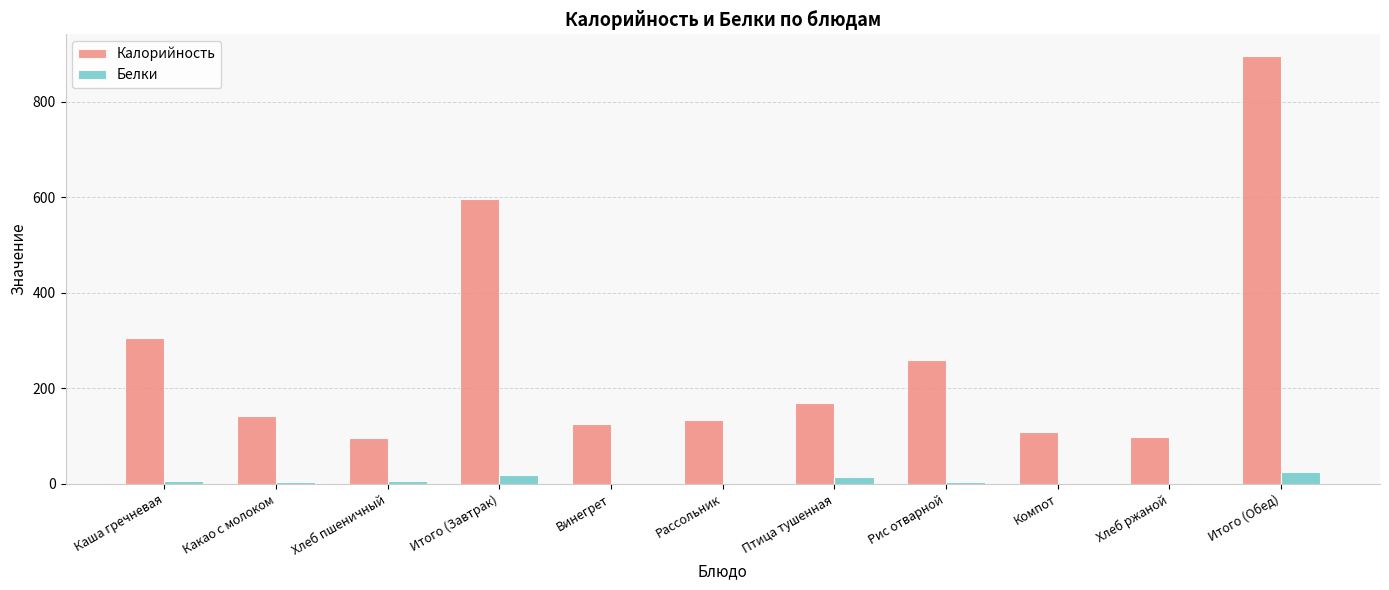

At which label is Калорийность closest to 495?

Итого (Завтрак)